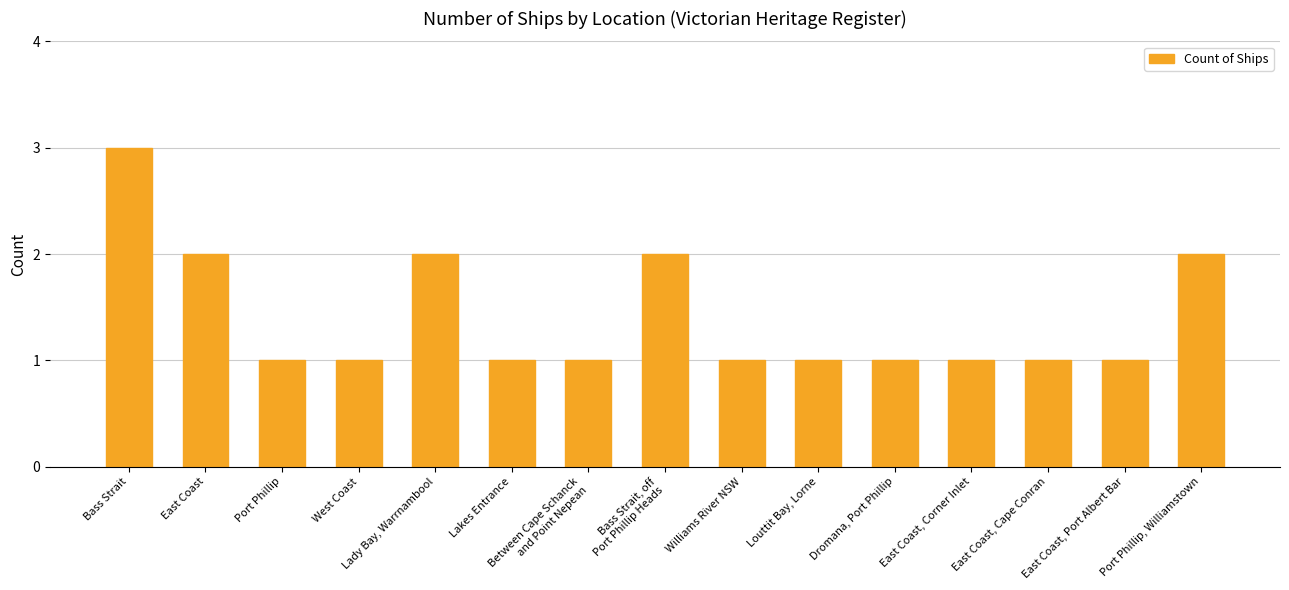

At which category does the chart reach its peak across all series?

Bass Strait